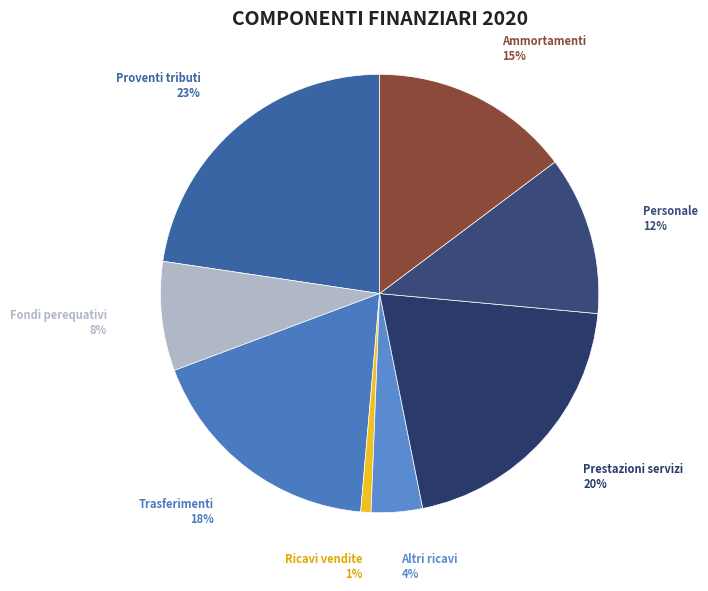

Is the sum of Fondi perequativi and Proventi tributi greater than half?

No